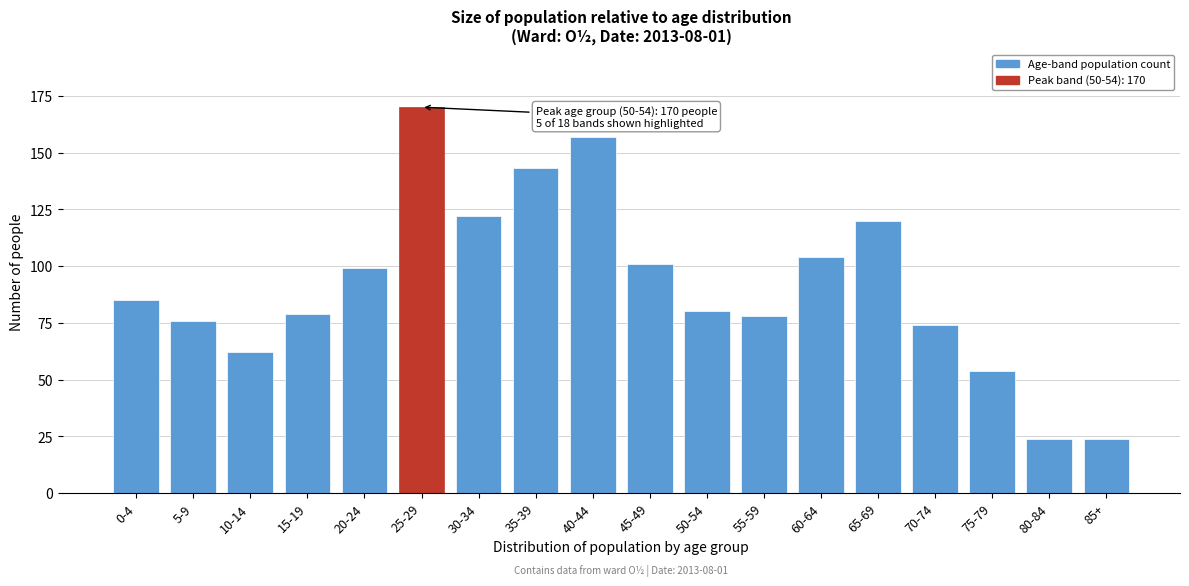

Reading left to right, extract all data points from this chart.

85	76	62	79	99	170	122	143	157	101	80	78	104	120	74	54	24	24